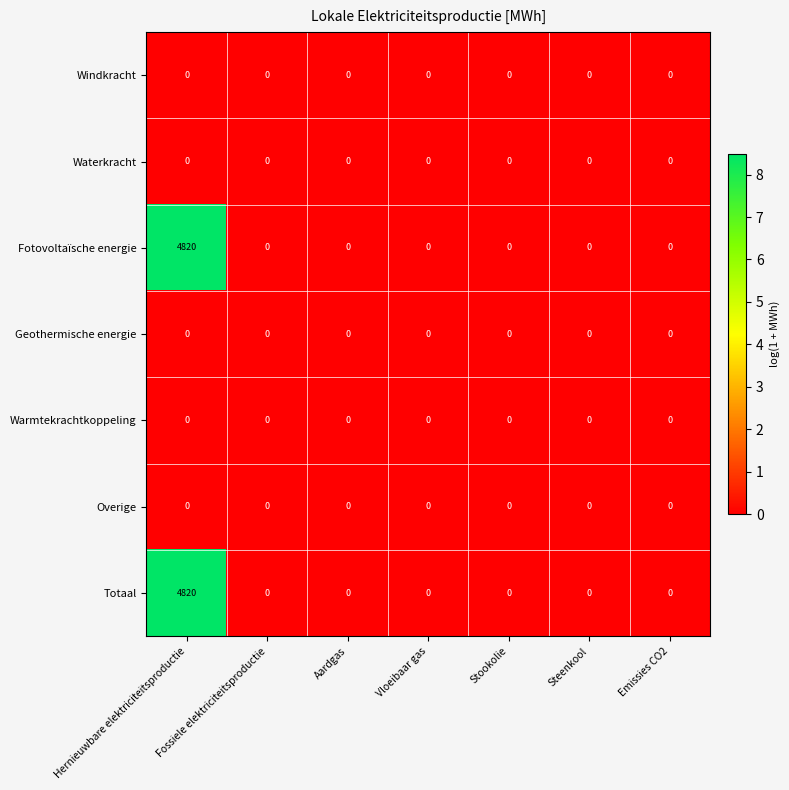

What is the difference between the Totaal values at Hernieuwbare elektriciteitsproductie and Fossiele elektriciteitsproductie?

4820